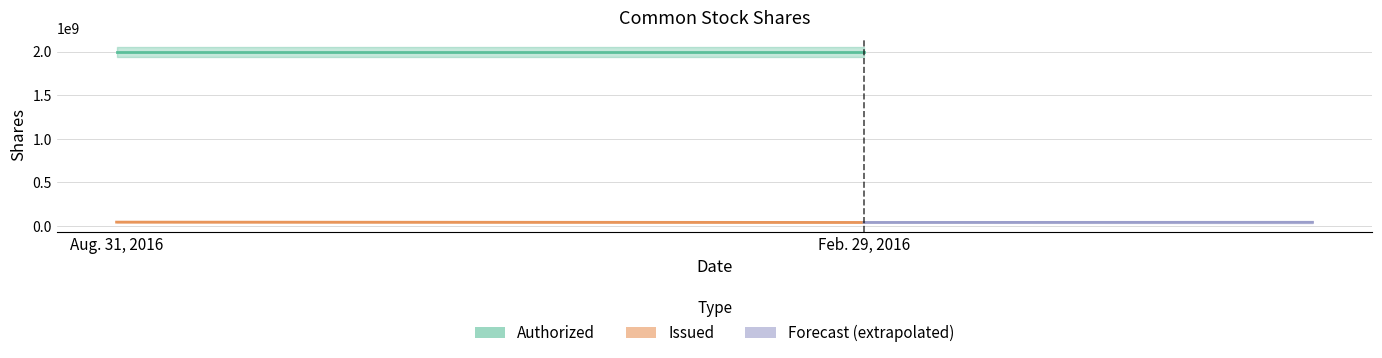

What is the difference between the highest and lowest values at Feb. 29, 2016?

1958538457